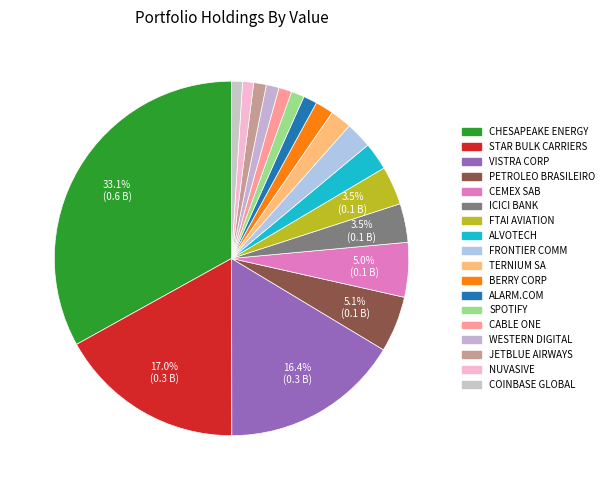

Count the number of slices in the pie.

18